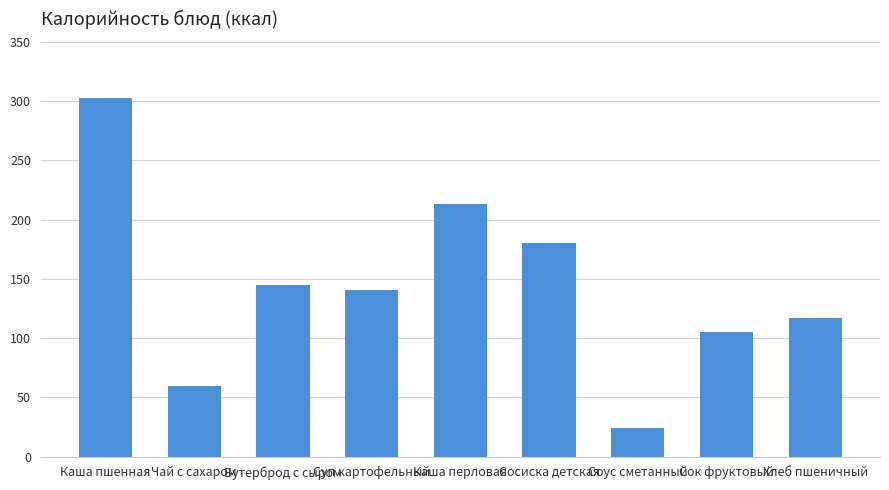

How many bars are there in total?

9